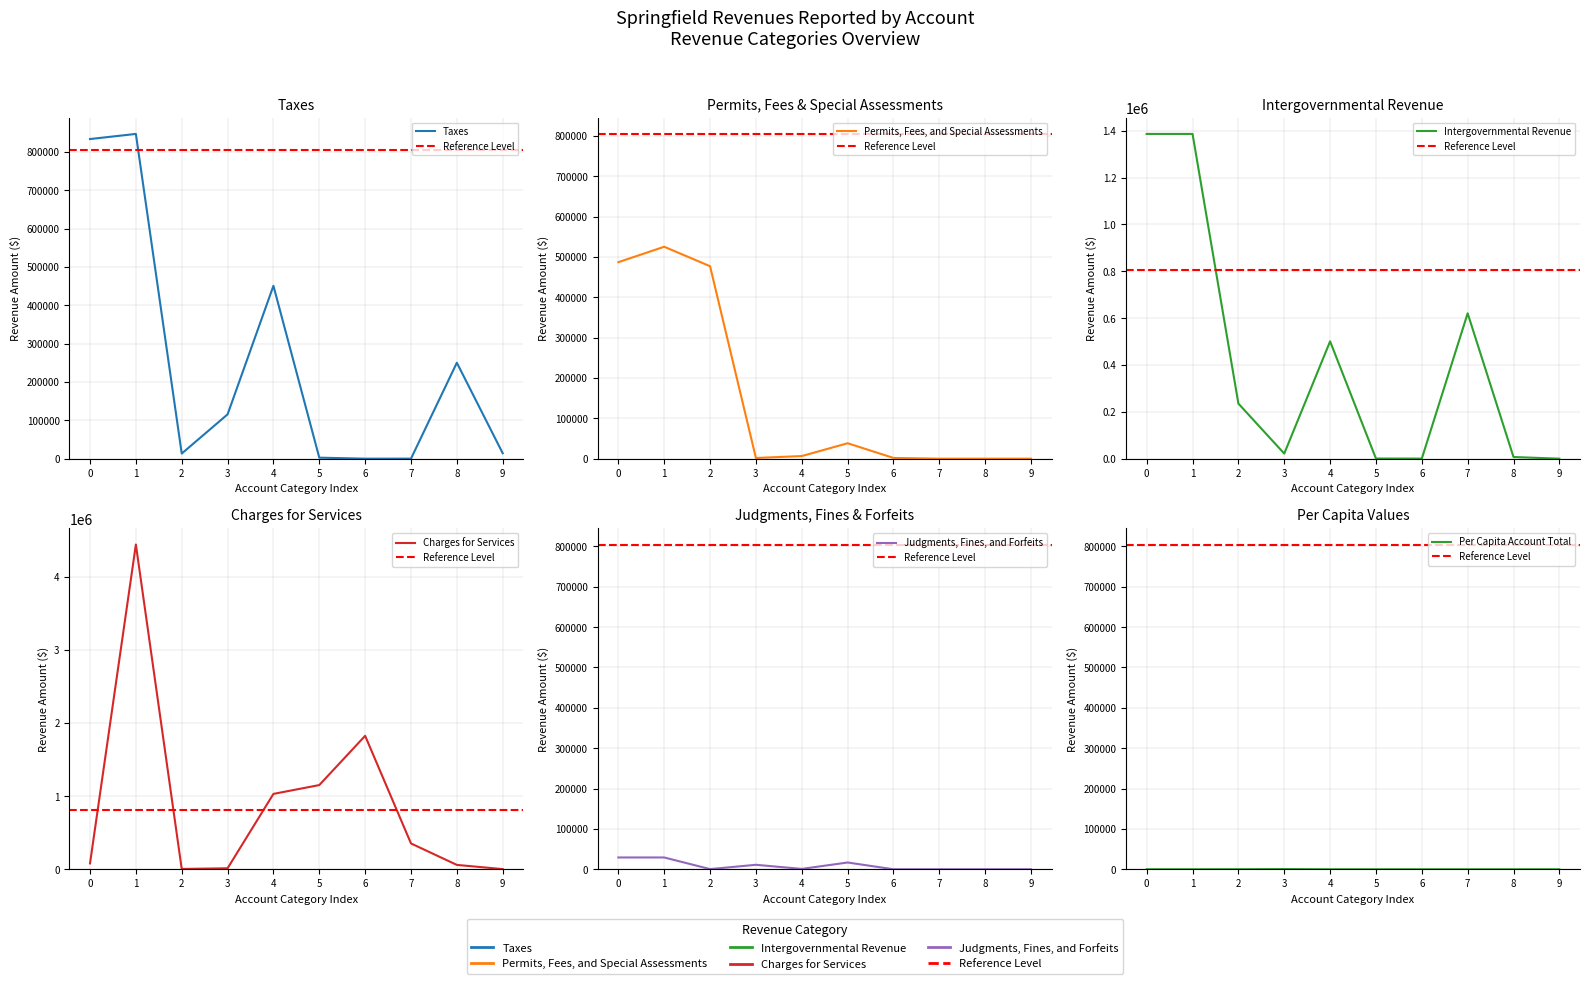

Is this an area chart (filled region under the line)?

No